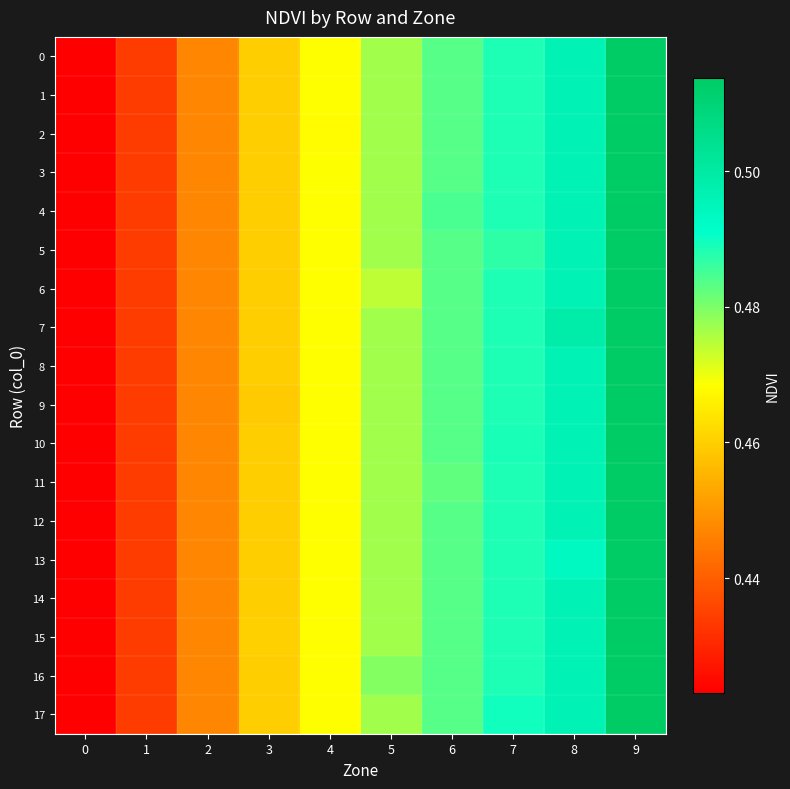

Which has a higher value, 2 or 6?

6